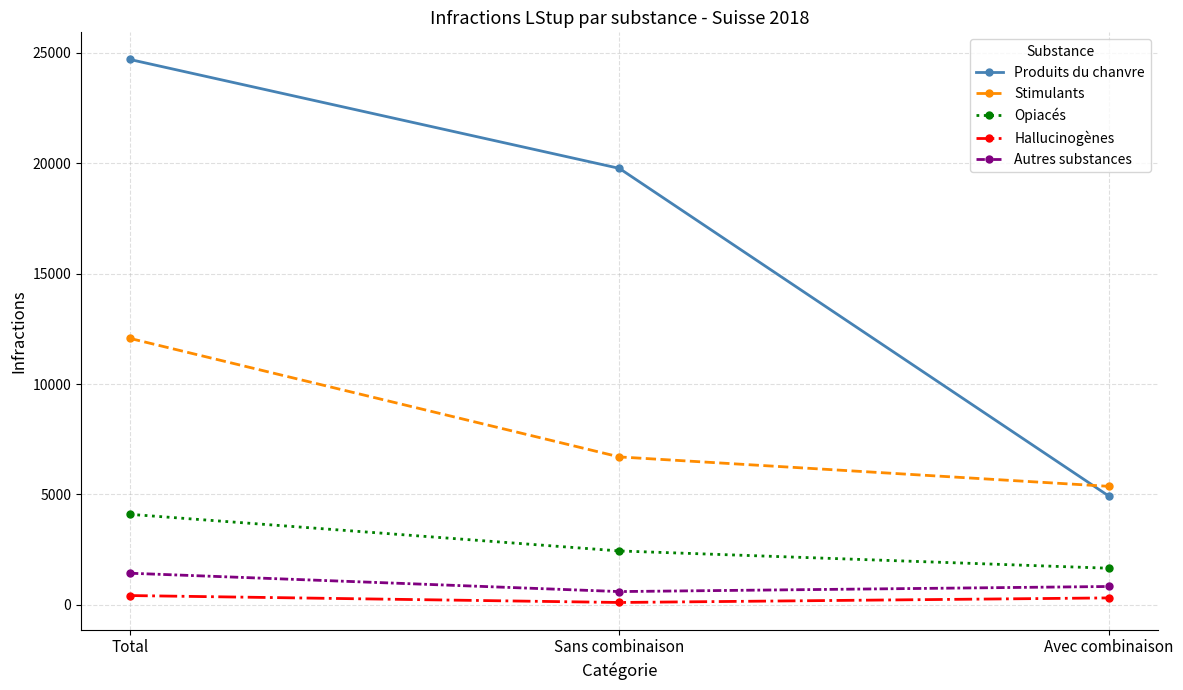

What are all the series names shown in the legend?

Produits du chanvre, Stimulants, Opiacés, Hallucinogènes, Autres substances